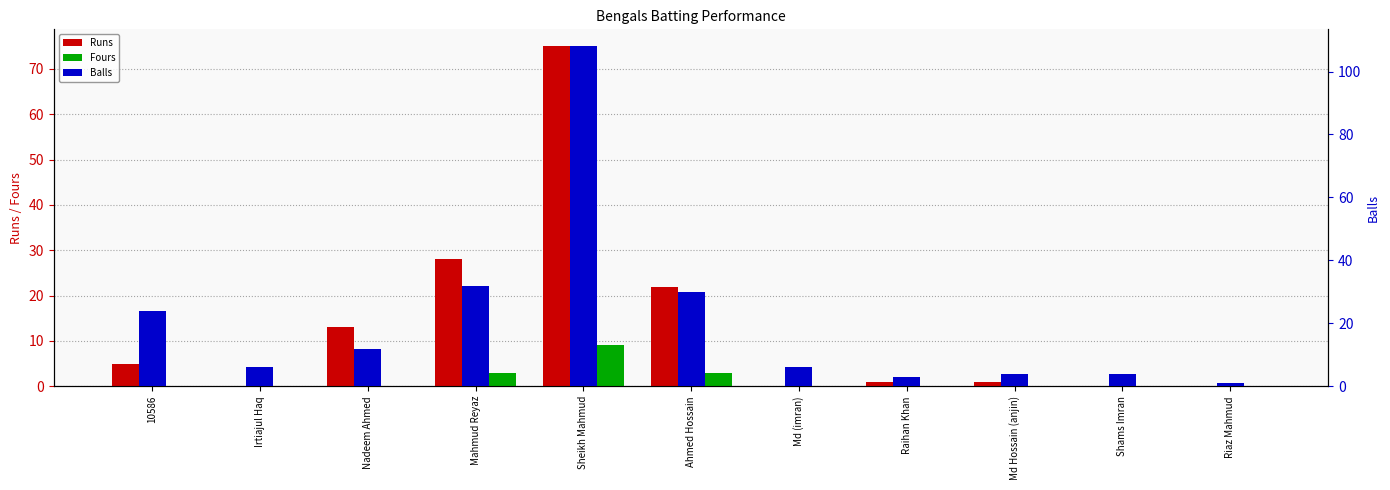

What position from the right is Riaz Mahmud?

1